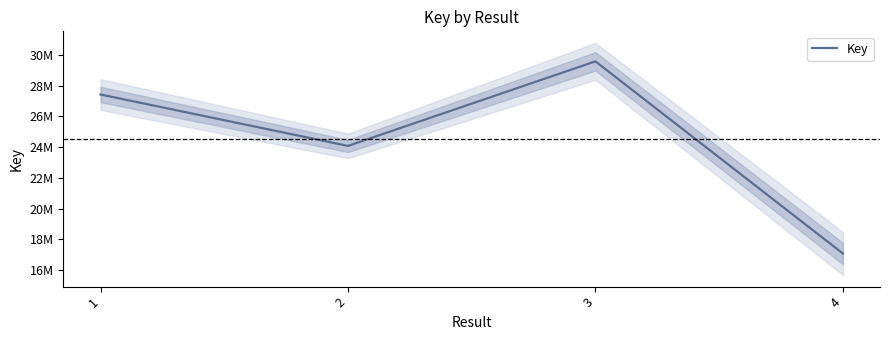

At which category does the data reach its first local valley?

2